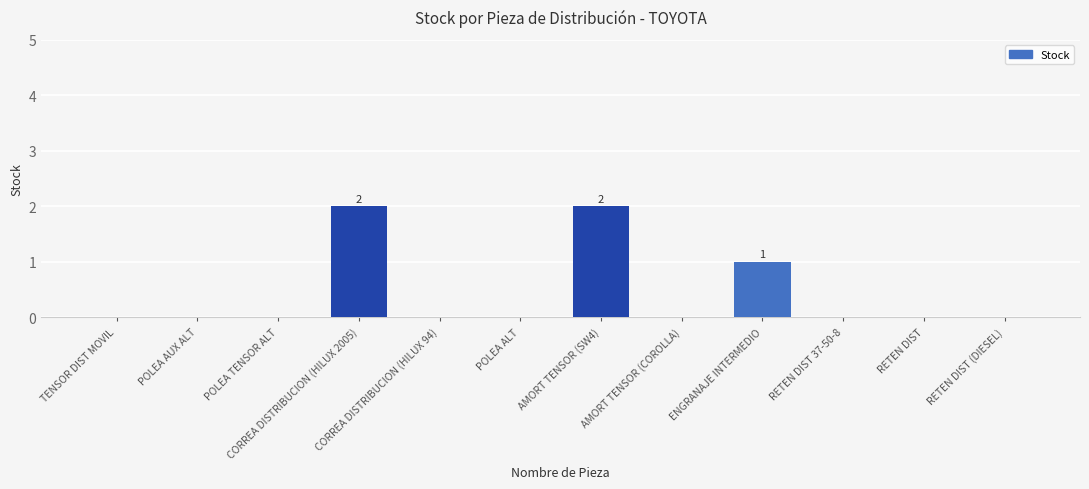

Are the bars grouped side by side (vs. stacked)?

No